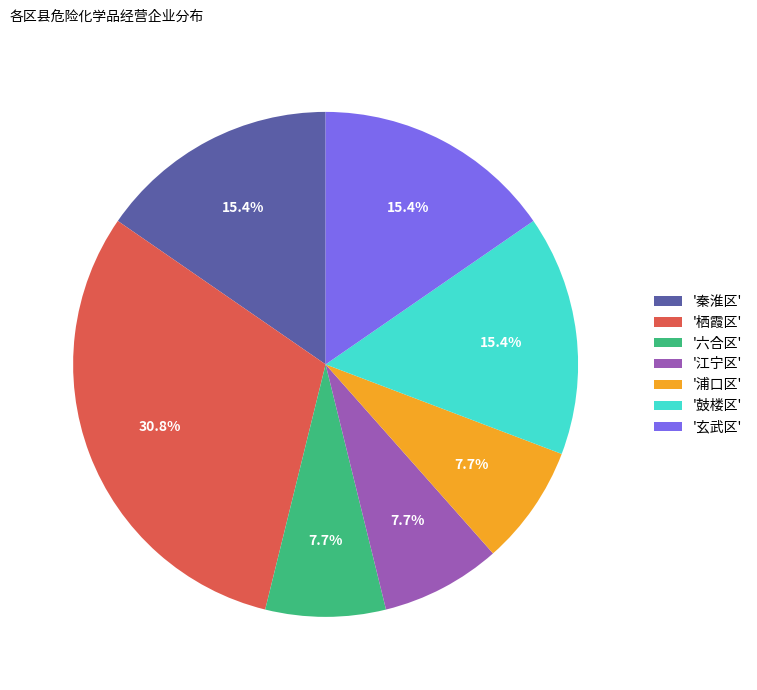

Do '秦淮区' and '鼓楼区' together represent more than half of the pie?

No